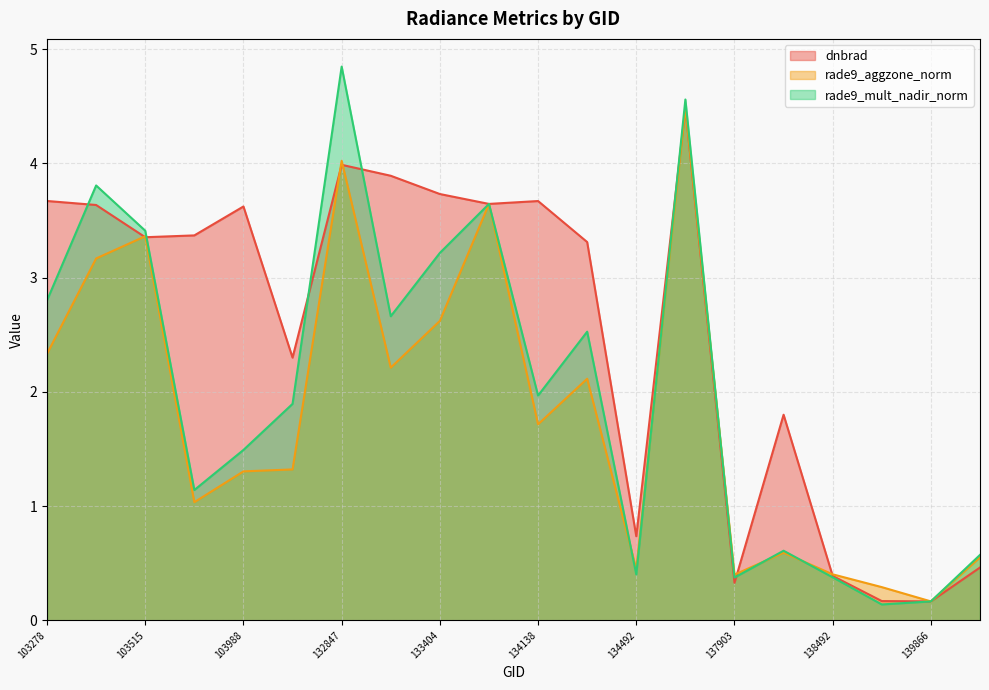

Which series has the widest spread of values?

rade9_mult_nadir_norm